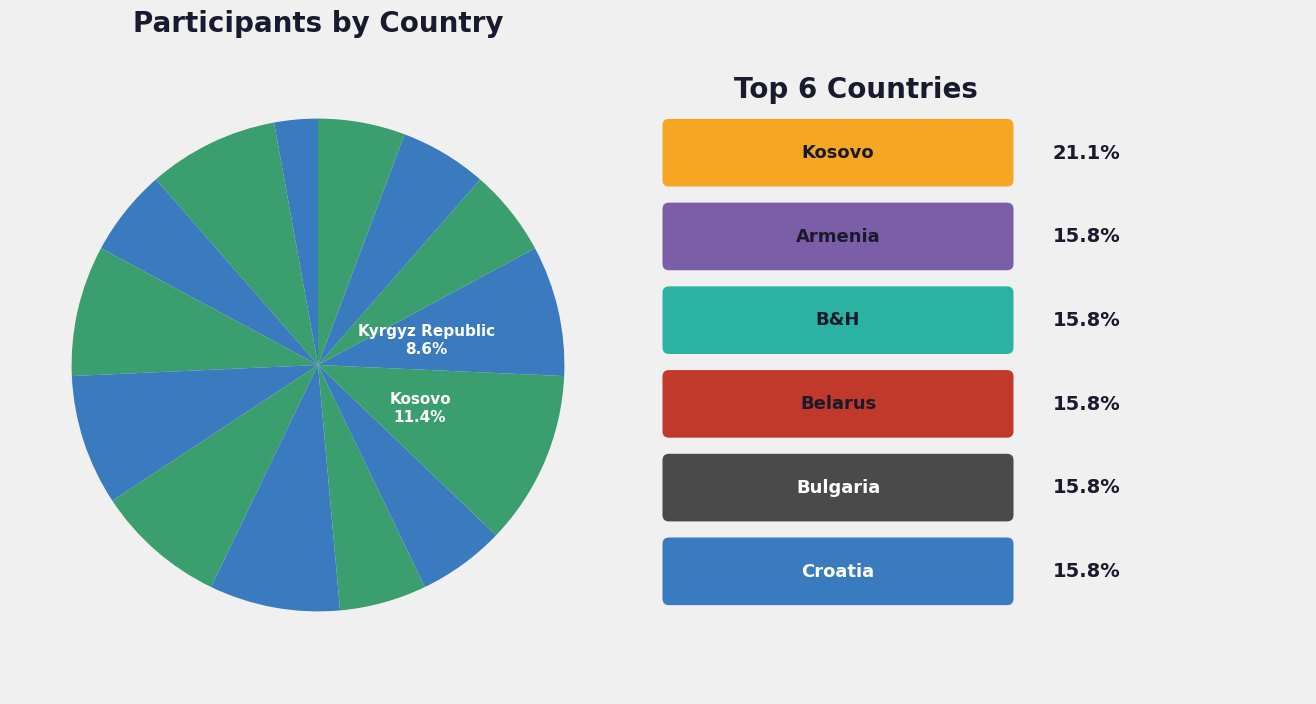

How many slices are in this pie chart?

14